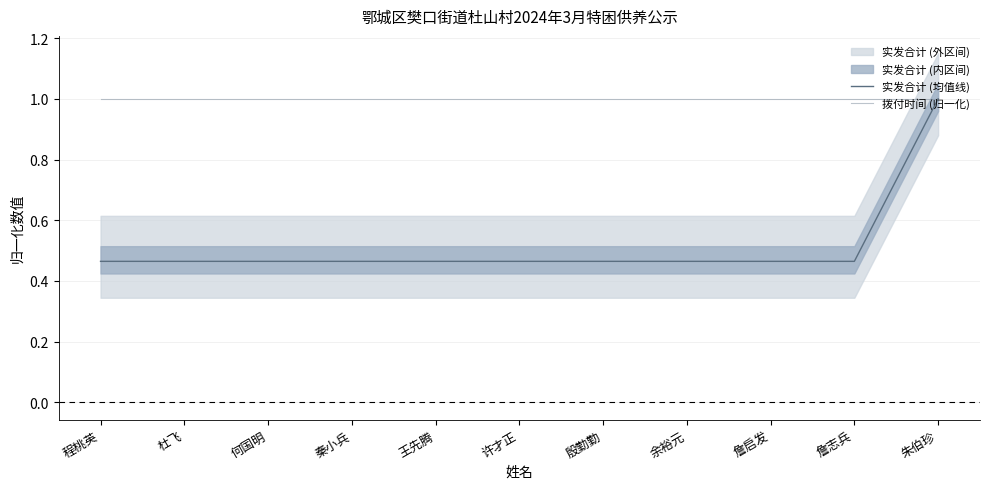

Does the chart have visible grid lines?

Yes